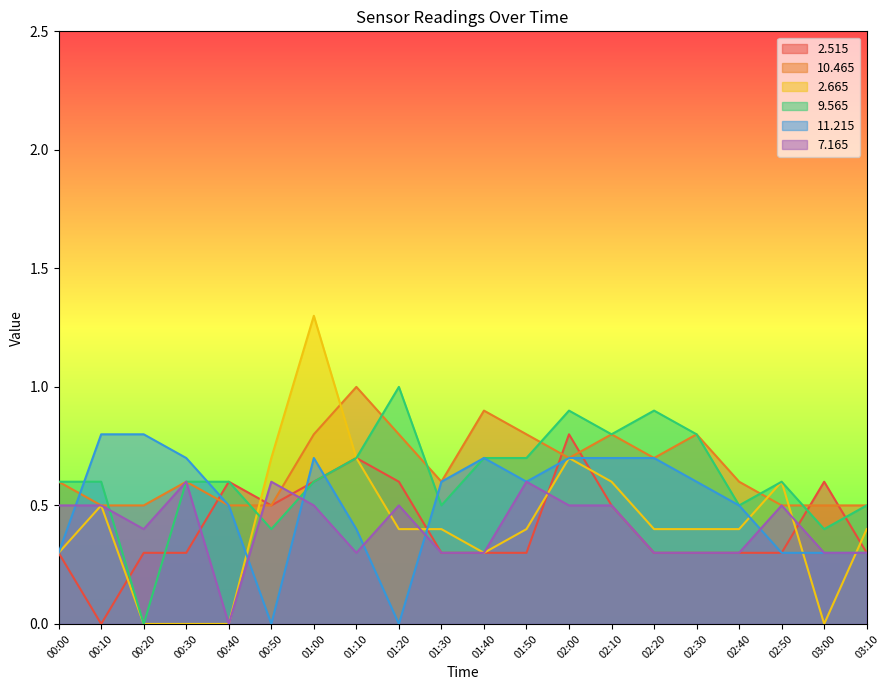

What is the total value across all series at 02:10?

3.9